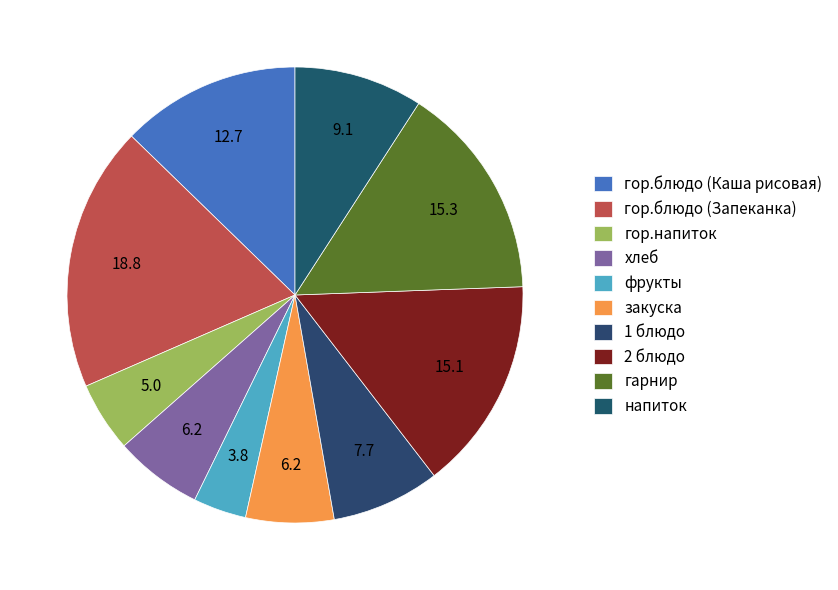

To the nearest percent, what portion does хлеб represent?

6%